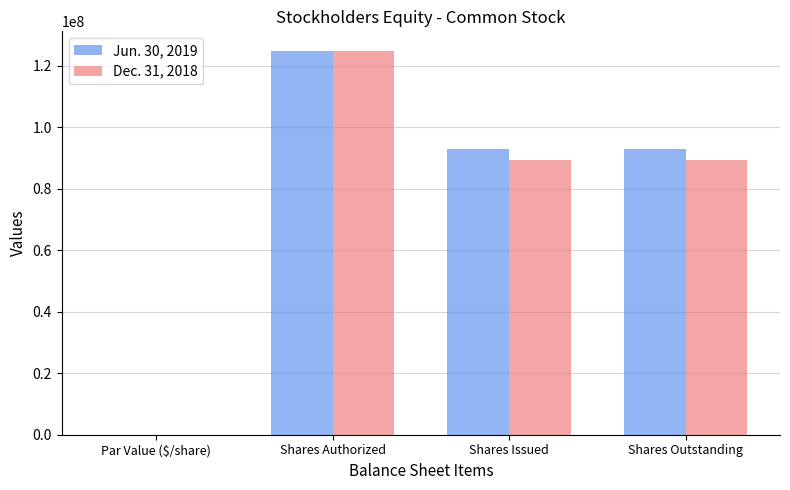

What is the sum of all Jun. 30, 2019 values?

310842346.0